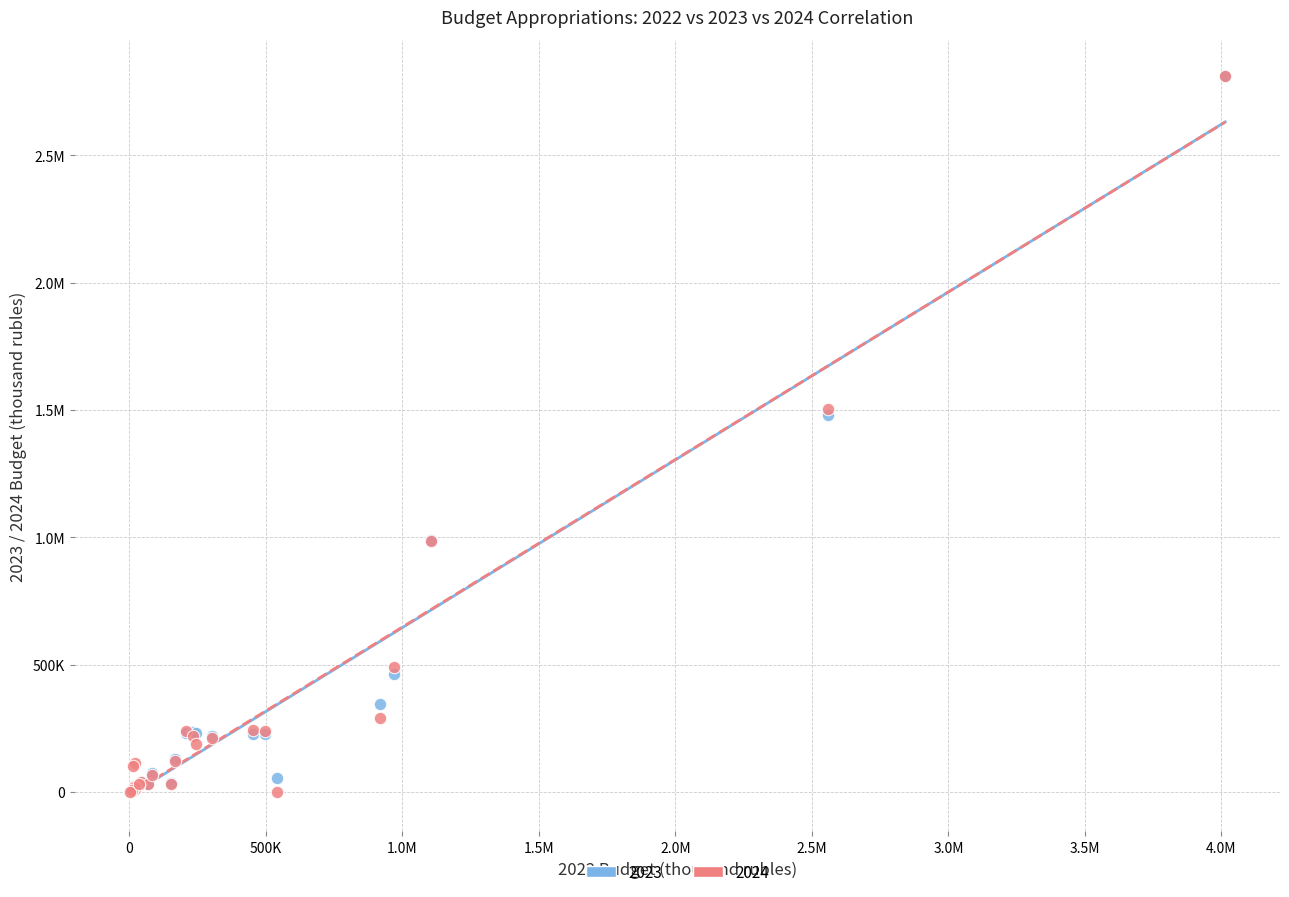

What are all the series names shown in the legend?

2023, 2024